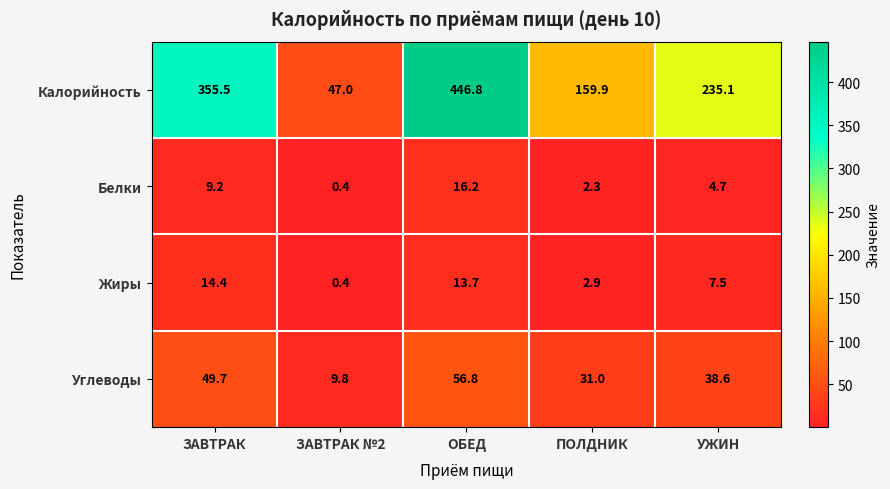

How many categories are shown in the chart?

5